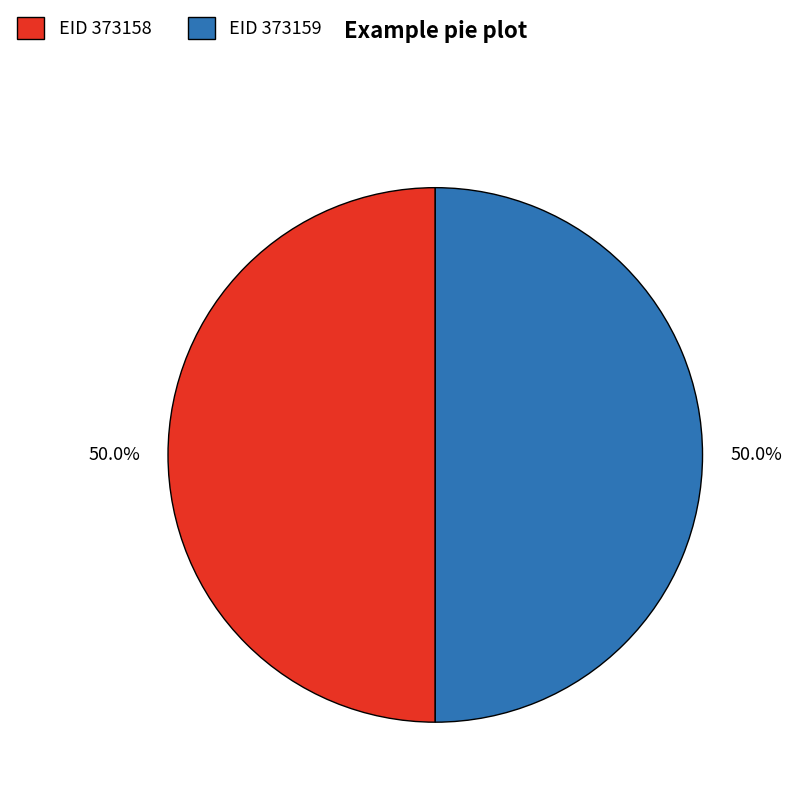

How much of the chart is everything except EID 373159?

50.0%